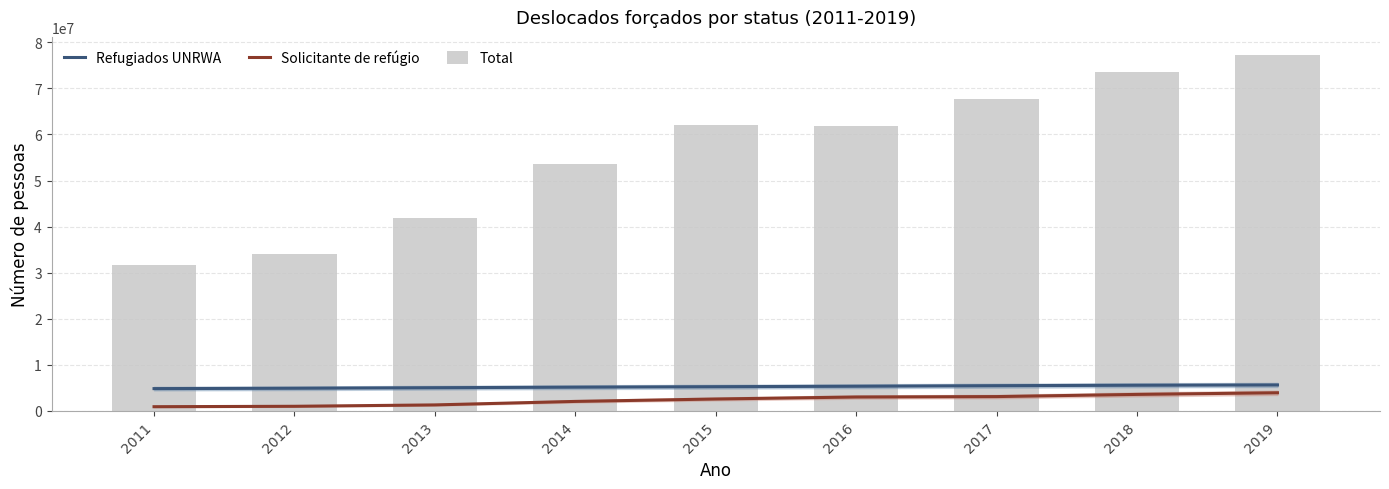

Which series has the largest total across all categories?

Total